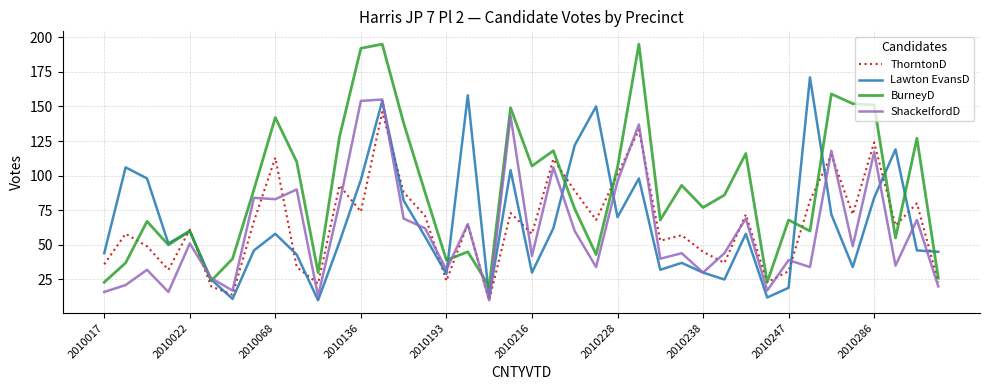

Which series has the widest spread of values?

BurneyD